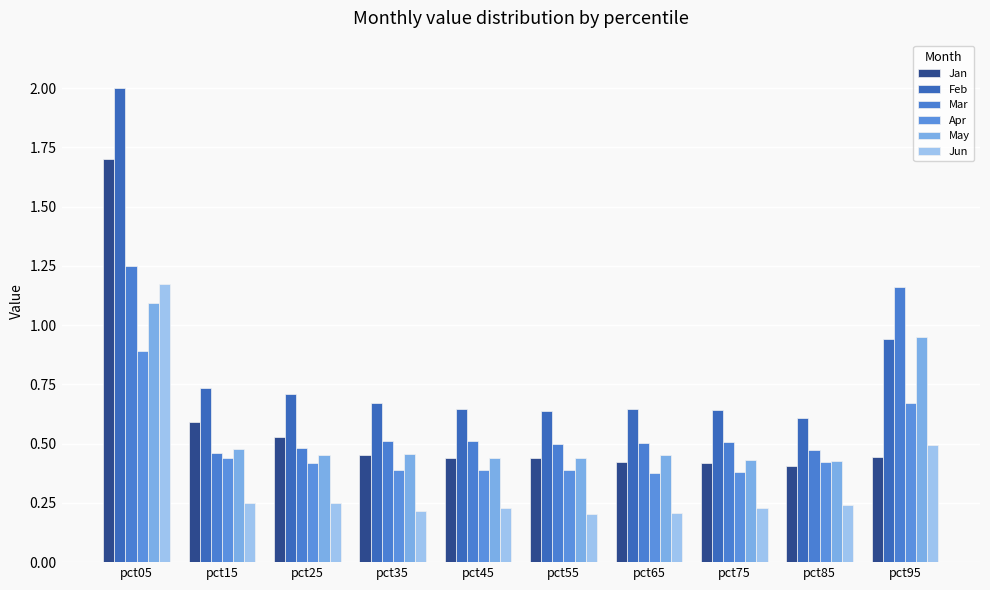

What is the sum of the May values at pct85 and pct25?

0.9